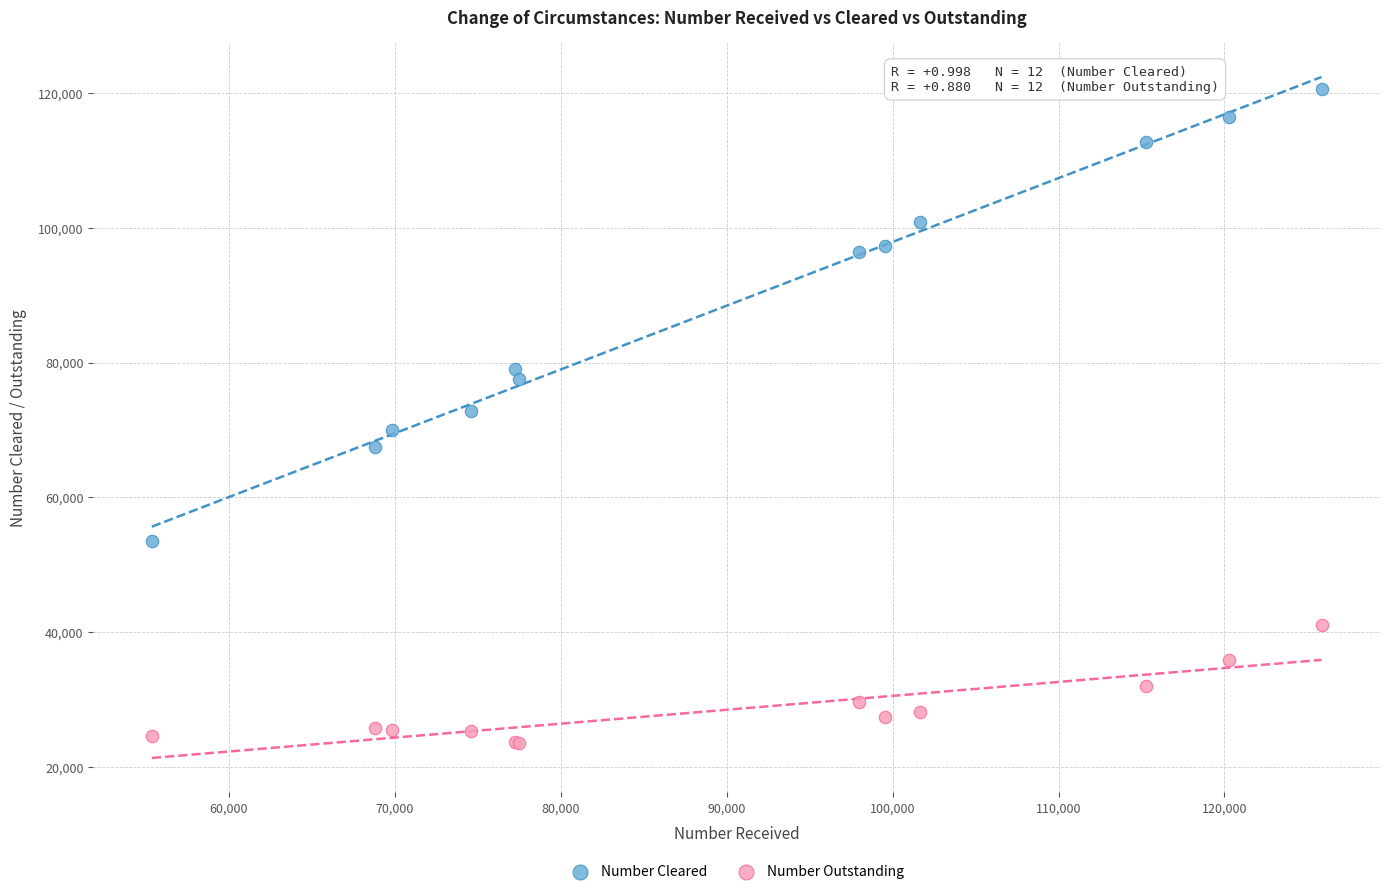

Which series has the widest spread of Y values?

Number Cleared